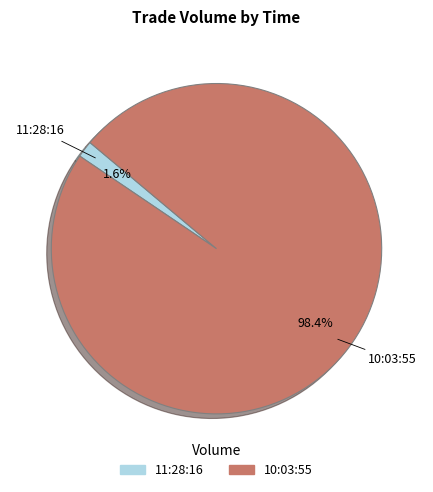

To the nearest percent, what portion does 10:03:55 represent?

98%